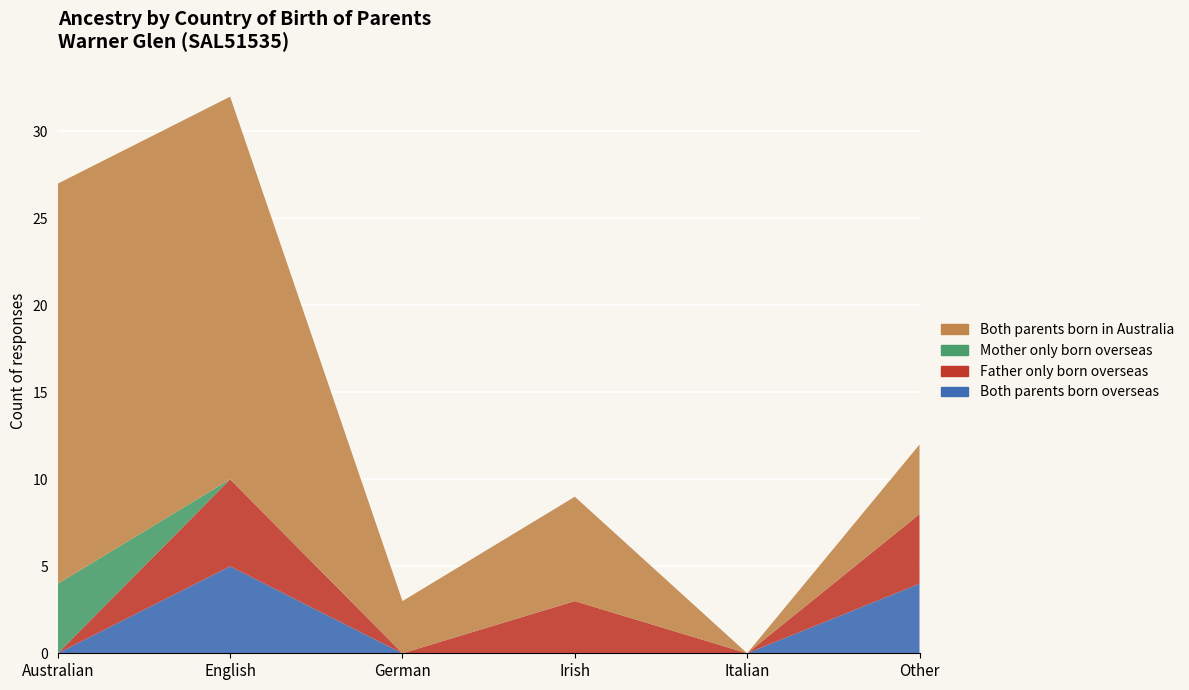

Reading left to right, list all the values displayed in this chart.

Both parents born overseas: 0	5	0	0	0	4
Father only born overseas: 0	5	0	3	0	4
Mother only born overseas: 4	0	0	0	0	0
Both parents born in Australia: 23	22	3	6	0	4